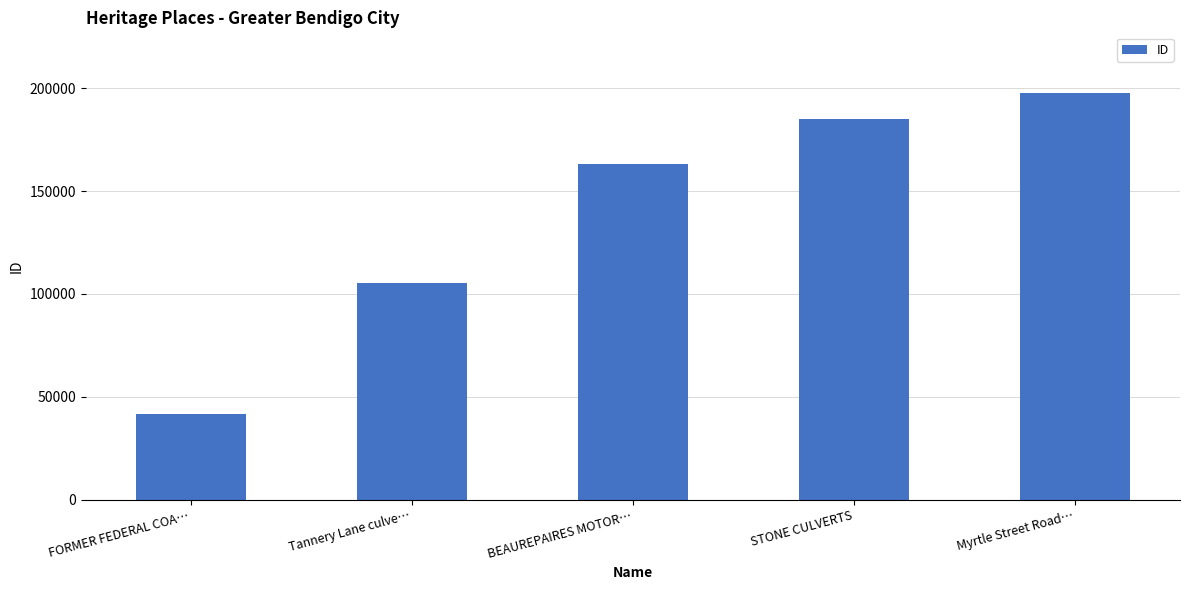

List the labels in order of value, largest first.

Myrtle Street Road…, STONE CULVERTS, BEAUREPAIRES MOTOR…, Tannery Lane culve…, FORMER FEDERAL COA…